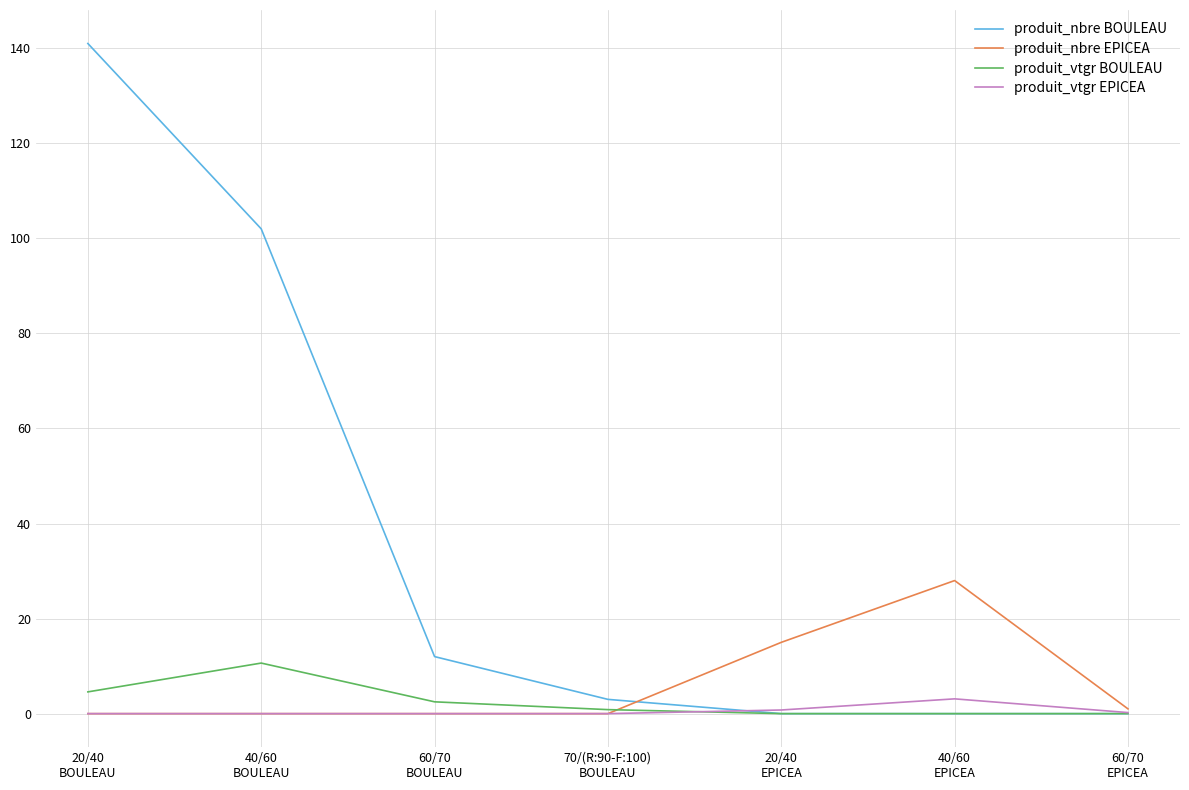

At how many categories does at least one series exceed 57?

2